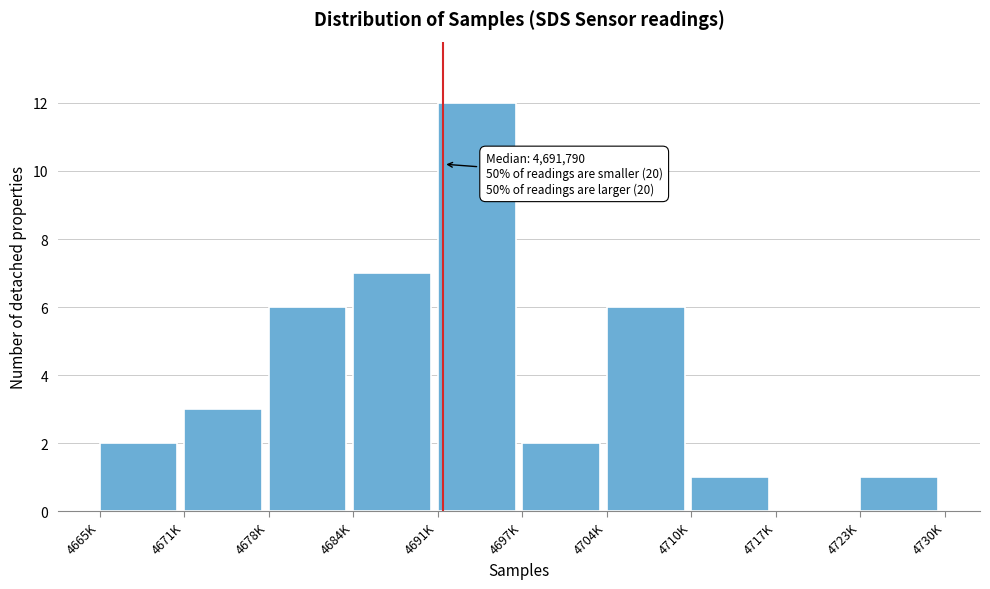

Reading right to left, what are all the values shown in this chart?

4723K=1	4717K=0	4710K=1	4704K=6	4697K=2	4691K=12	4684K=7	4678K=6	4671K=3	4665K=2